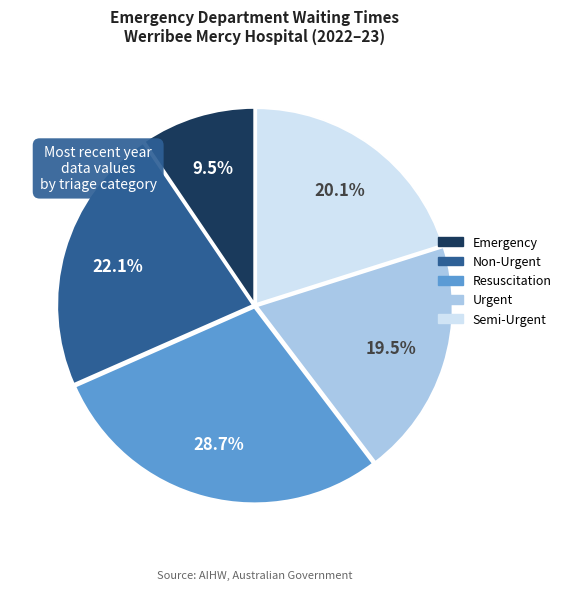

Which category has the biggest portion of the pie?

Resuscitation